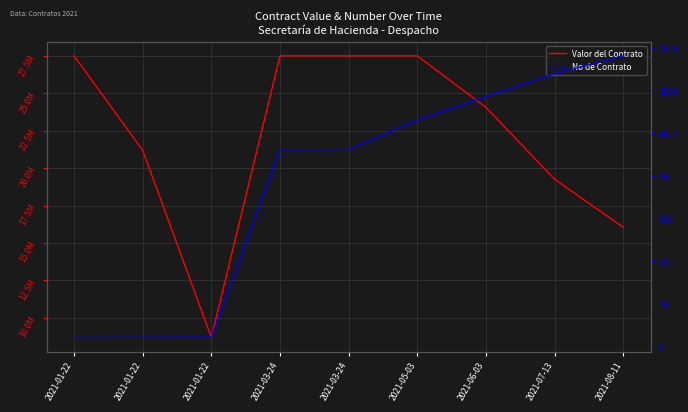

Where is No de Contrato nearest to the value 705?

2021-03-24